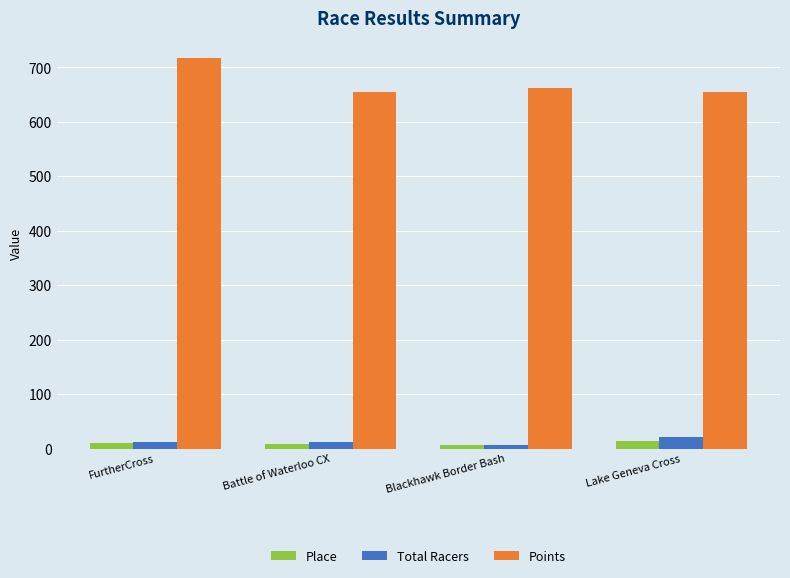

What is the minimum value shown in the chart?

6.0